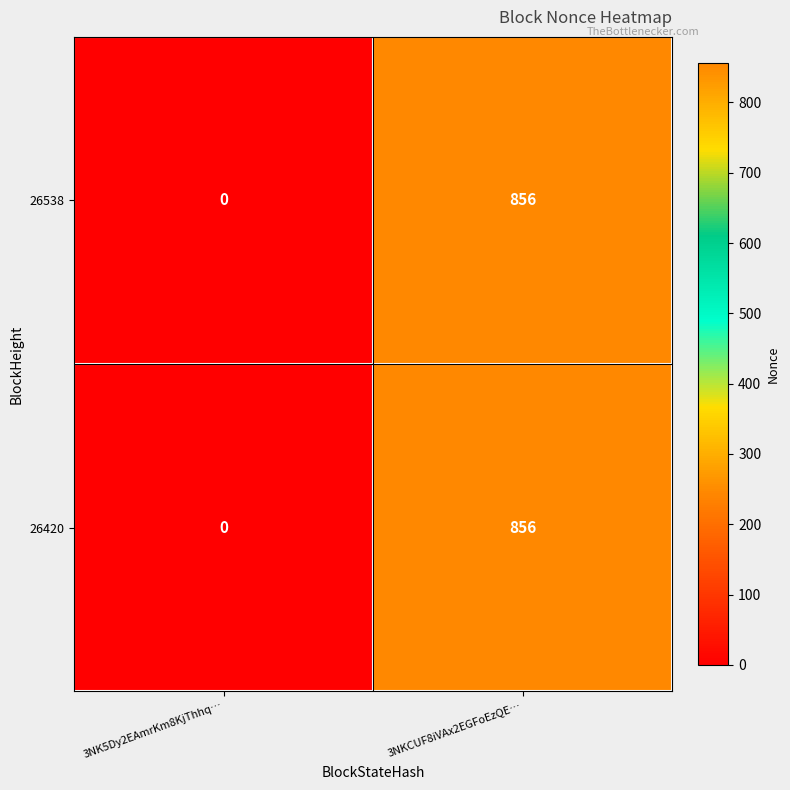

Rank the categories by 26420 value from highest to lowest.

3NKCUF8iVAx2EGFoEzQE…, 3NK5Dy2EAmrKm8KjThhq…